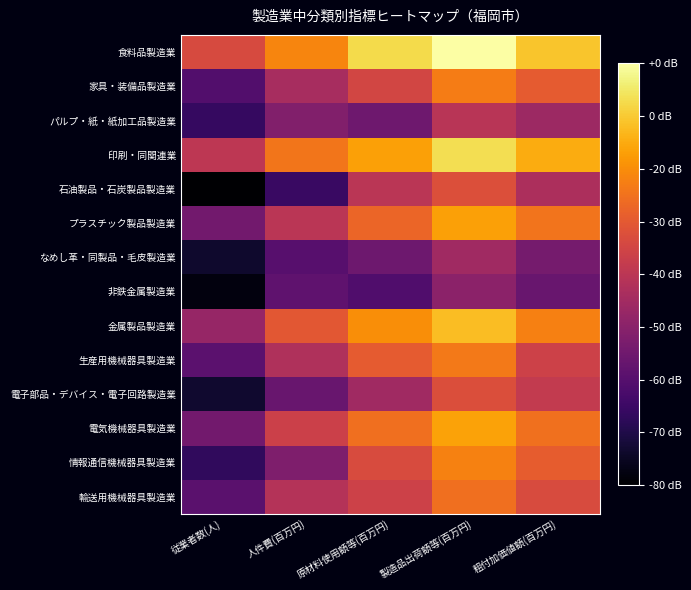

Count the number of categories in the chart.

5